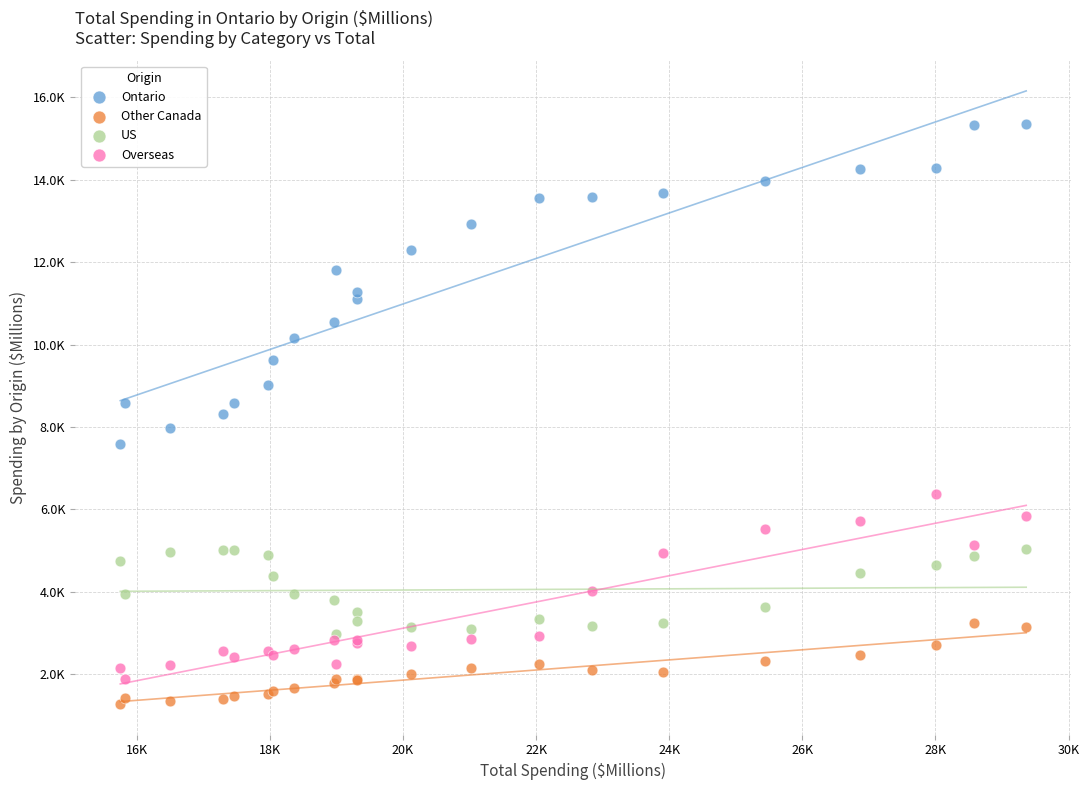

What are all the series names shown in the legend?

Ontario, Other Canada, US, Overseas